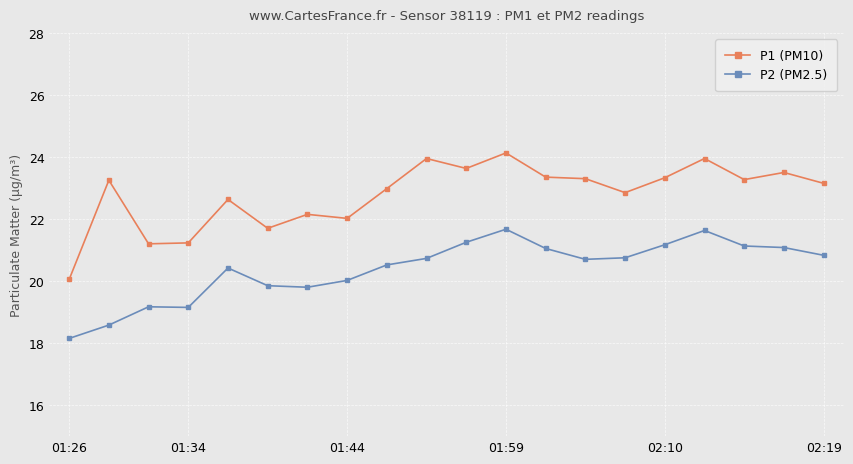

True or false: P2 (PM2.5) and P1 (PM10) intersect in this chart.

False